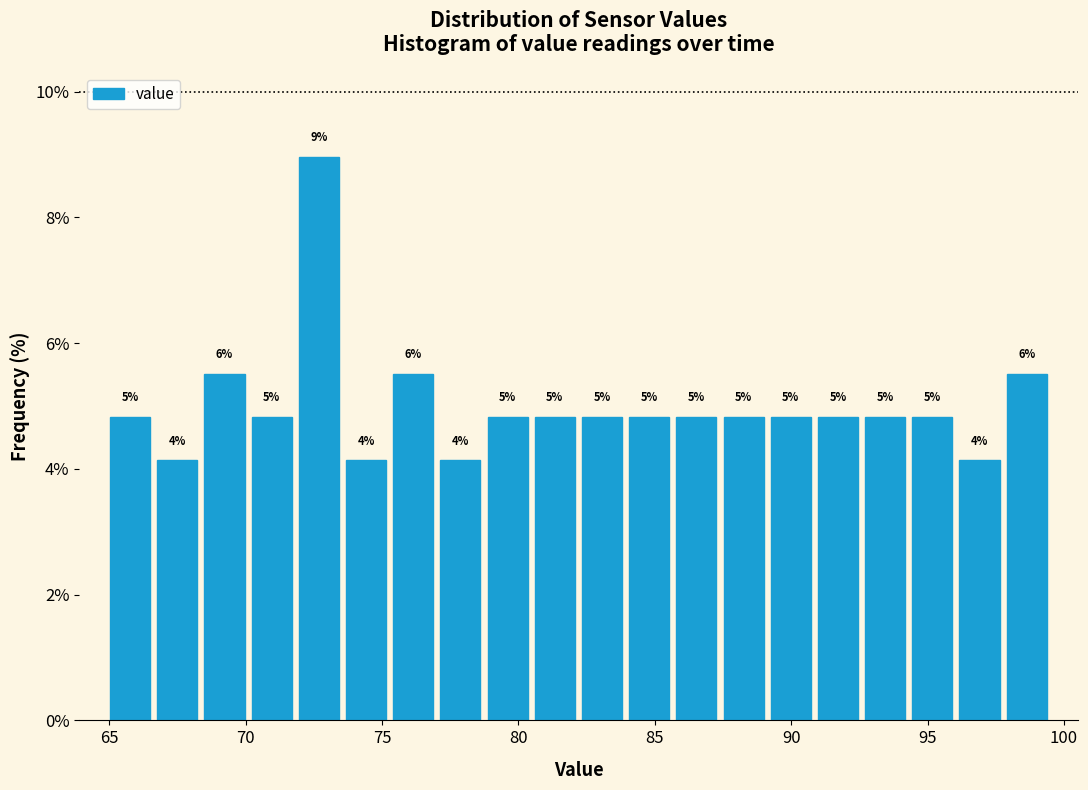

Around what value on the x-axis is the tallest bar? Give the approximate position of its centre, as read against the axis.

72.5